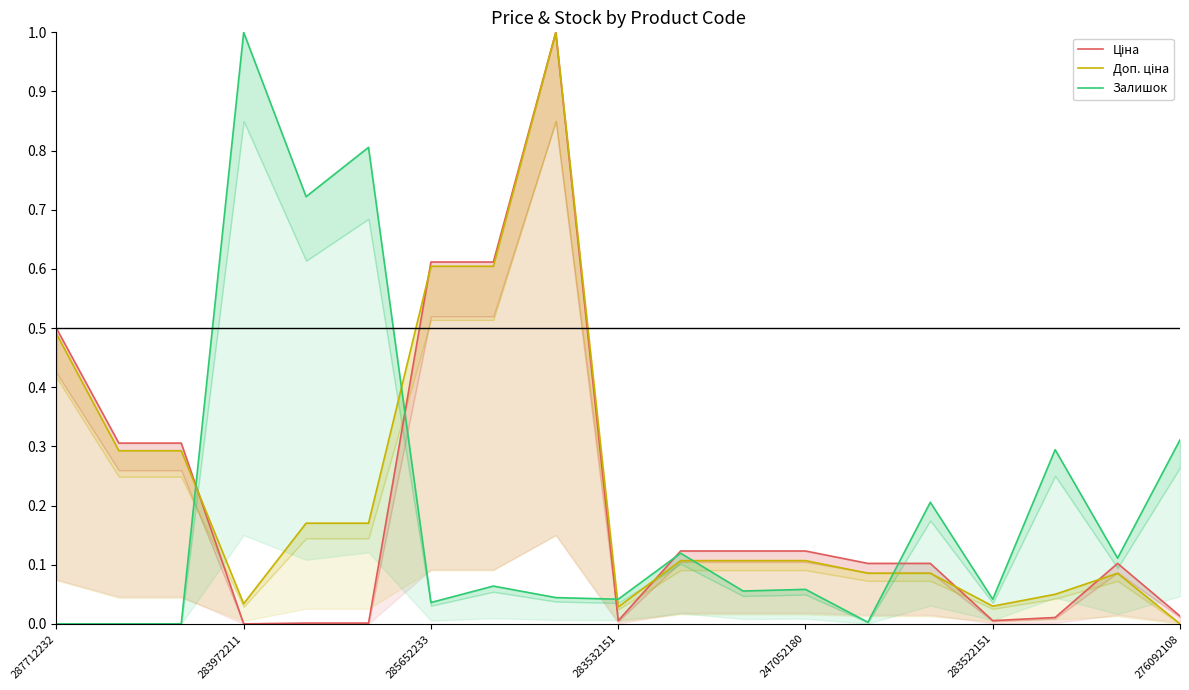

Rank the series by their maximum value, from highest to lowest.

Ціна, Доп. ціна, Залишок